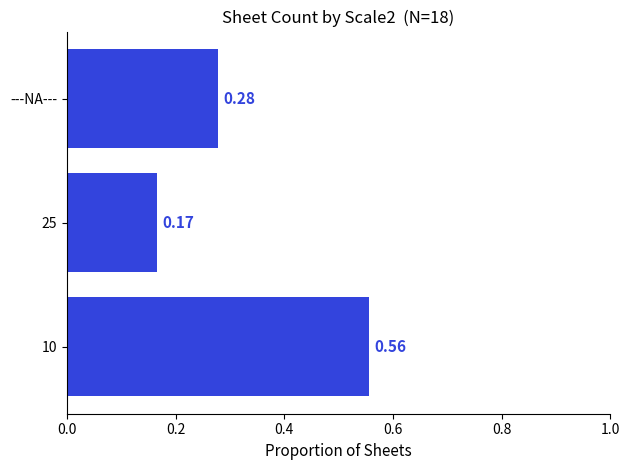

What is the change in value from 10 to 25?

-0.4